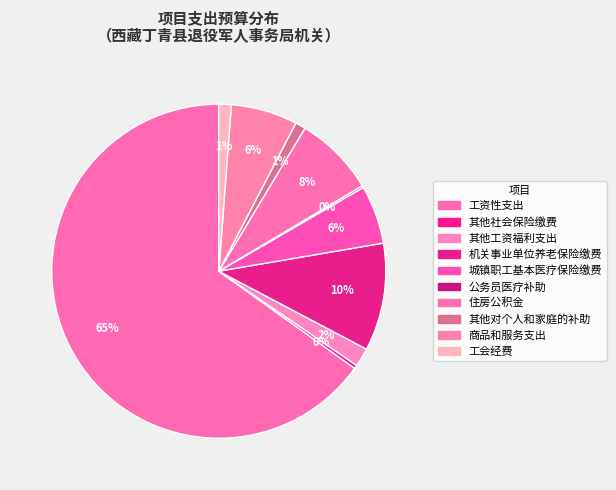

The 其他社会保险缴费 slice represents 10% of the pie. True or false?

False